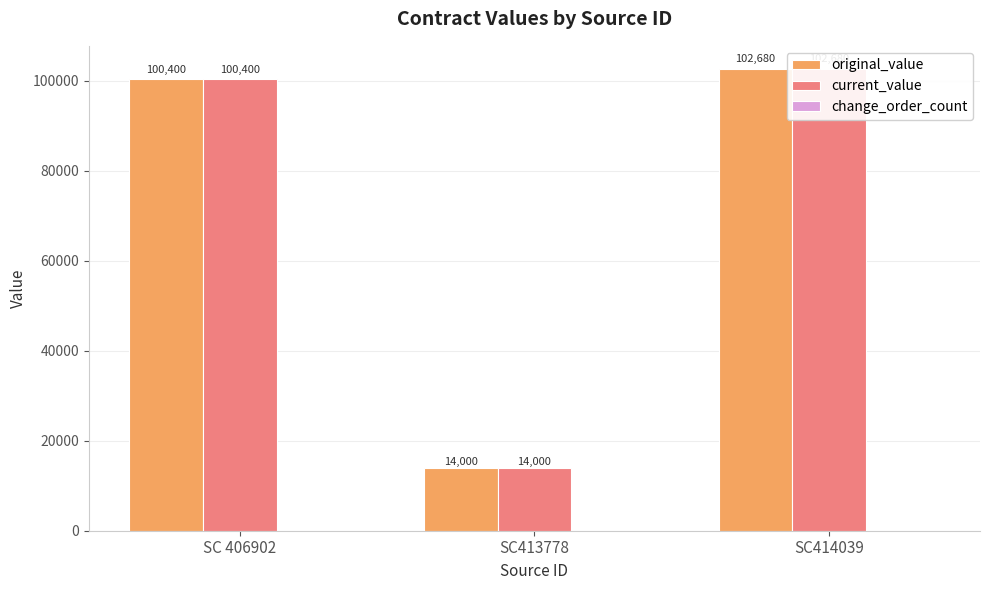

What is the total value across all series at SC 406902?

200800